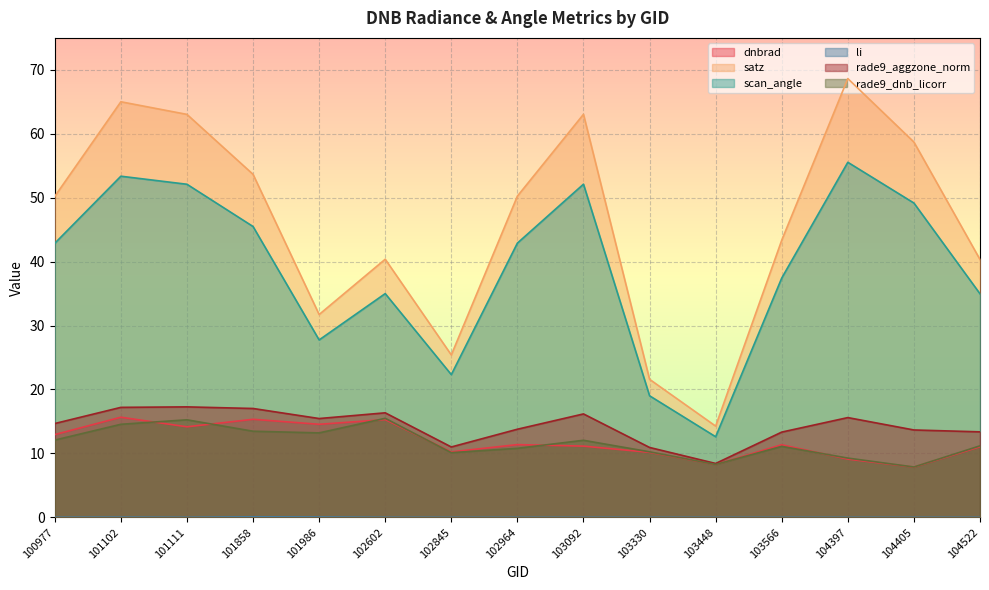

What is the difference between the maximum and second lowest values in the satz series?

47.0